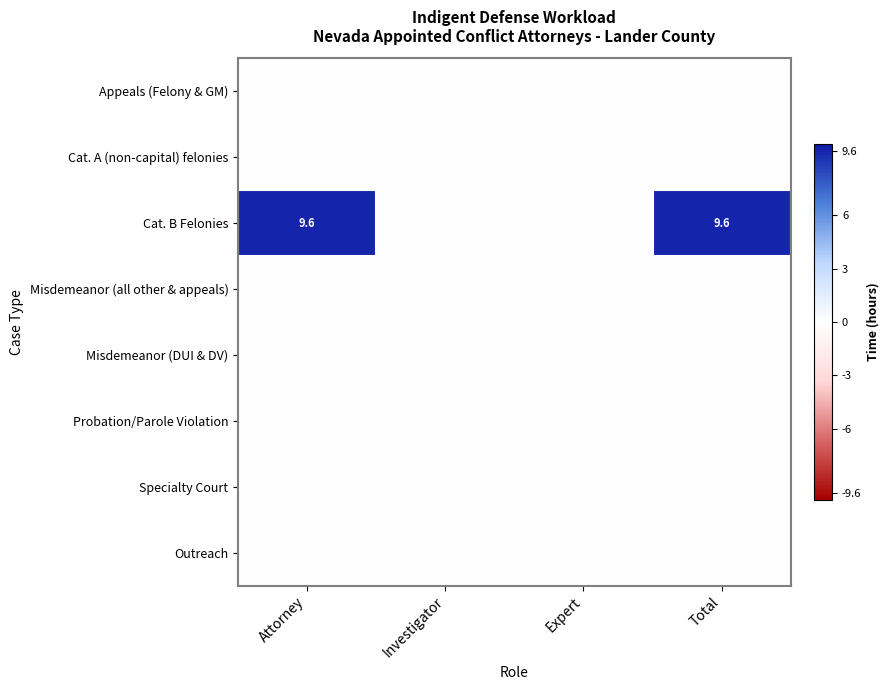

The Outreach series shows 0.0 at Expert. True or false?

True